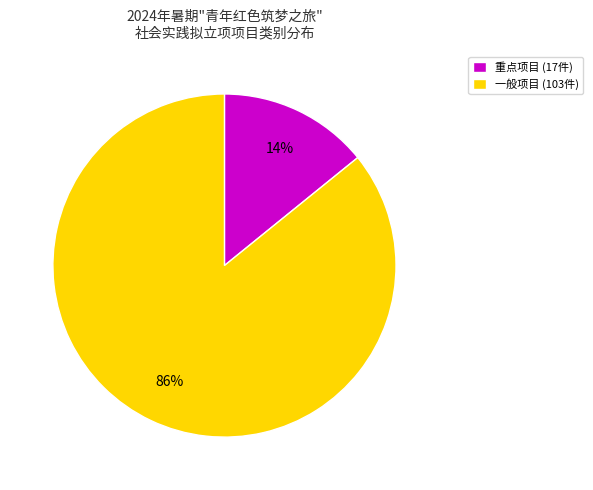

Which slice is the smallest?

重点项目